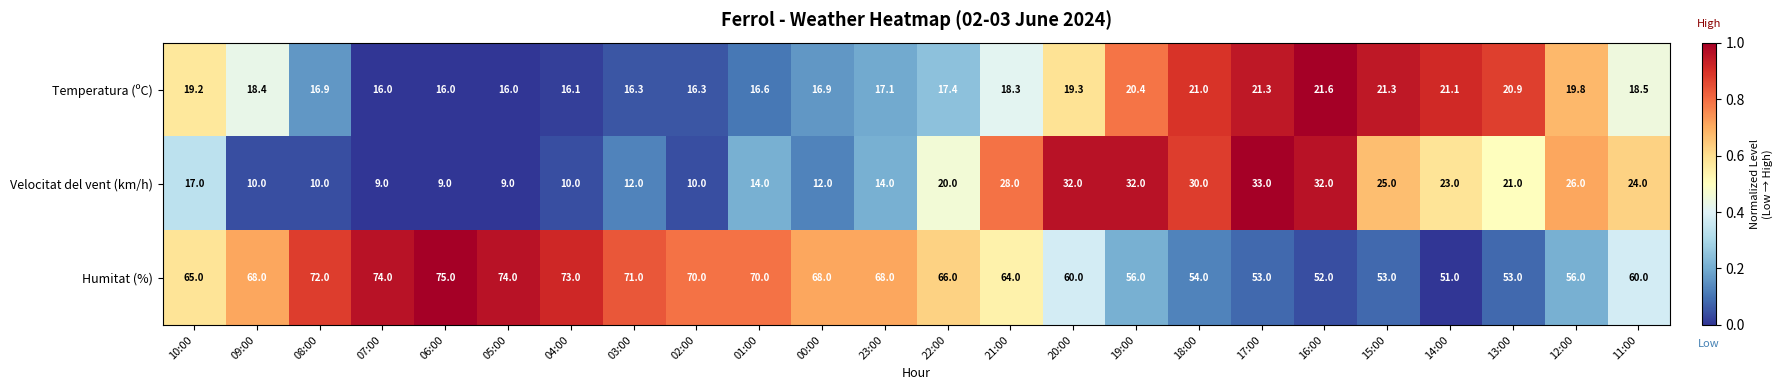

What is the sum of all Temperatura (ºC) values?

442.7